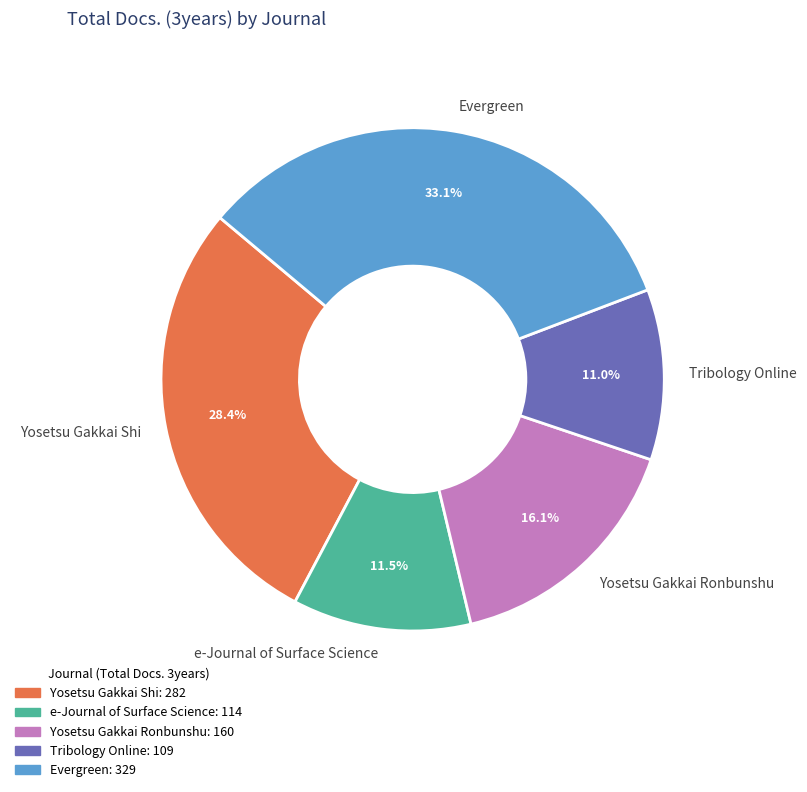

Is it true that Evergreen is 47% of the pie?

False